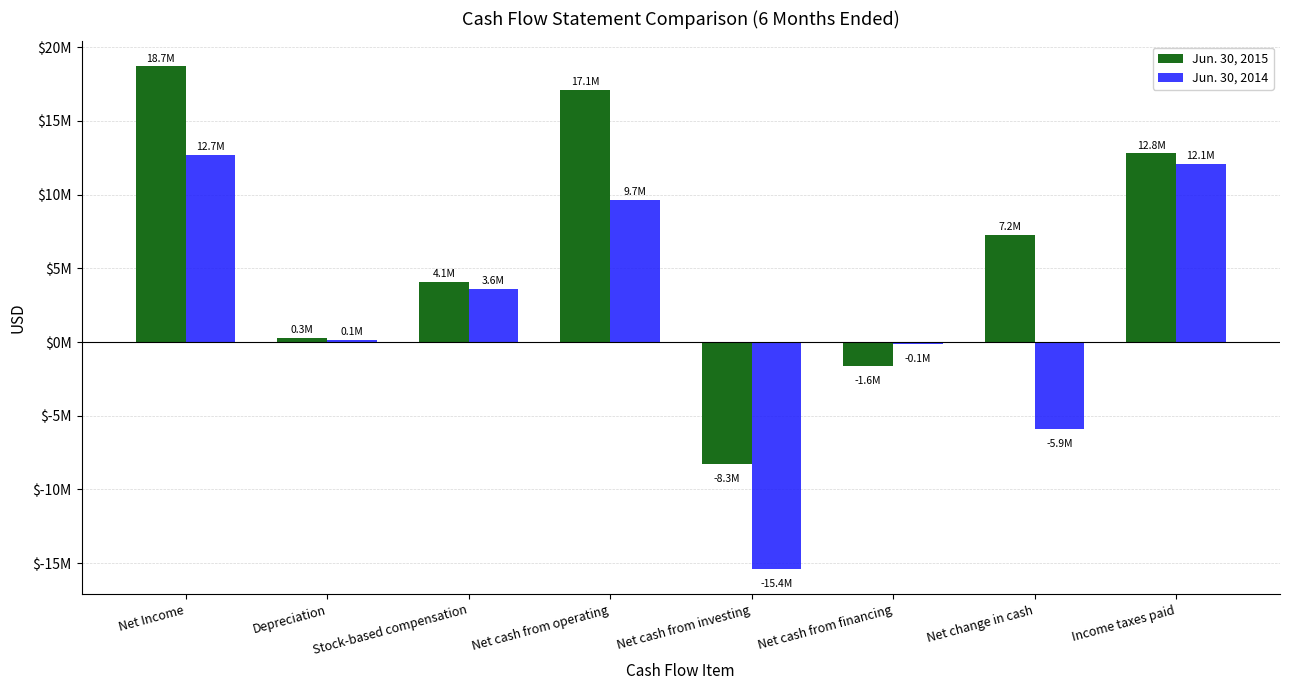

What are all the series names shown in the legend?

Jun. 30, 2015, Jun. 30, 2014